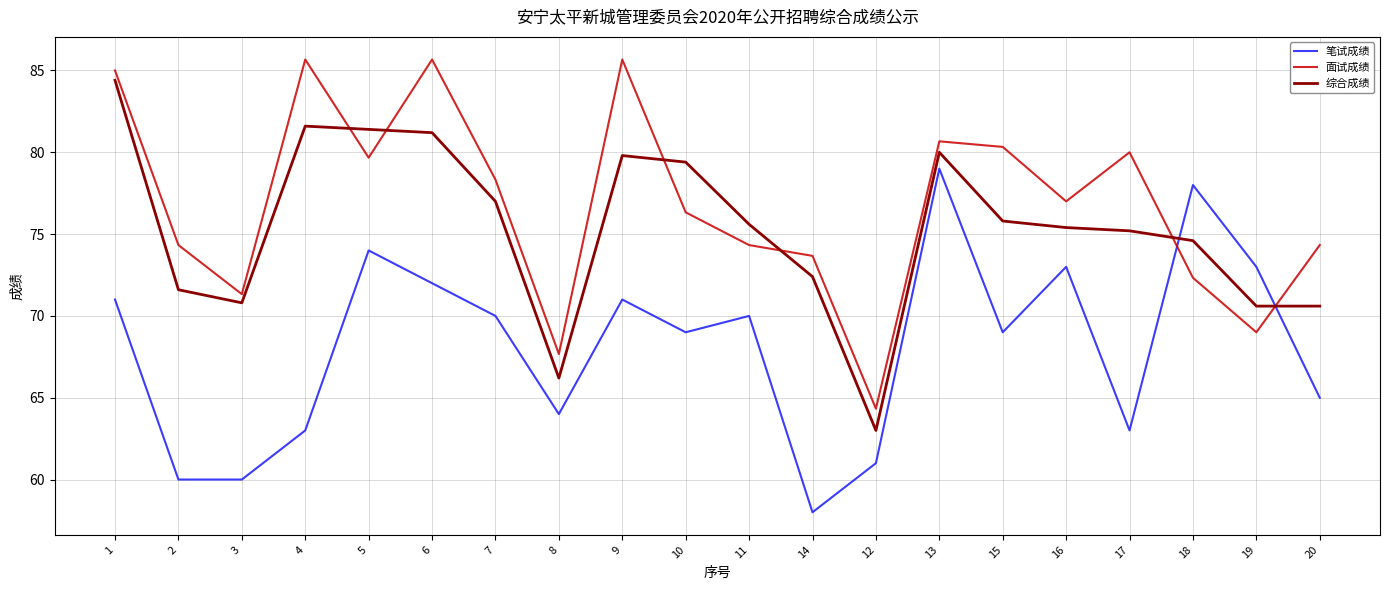

Reading right to left, list all the values displayed in this chart.

笔试成绩: 20=65.0	19=73.0	18=78.0	17=63.0	16=73.0	15=69.0	13=79.0	12=61.0	14=58.0	11=70.0	10=69.0	9=71.0	8=64.0	7=70.0	6=72.0	5=74.0	4=63.0	3=60.0	2=60.0	1=71.0
面试成绩: 20=74.3	19=69.0	18=72.3	17=80.0	16=77.0	15=80.3	13=80.7	12=64.3	14=73.7	11=74.3	10=76.3	9=85.7	8=67.7	7=78.3	6=85.7	5=79.7	4=85.7	3=71.3	2=74.3	1=85.0
综合成绩: 20=70.6	19=70.6	18=74.6	17=75.2	16=75.4	15=75.8	13=80.0	12=63.0	14=72.4	11=75.6	10=79.4	9=79.8	8=66.2	7=77.0	6=81.2	5=81.4	4=81.6	3=70.8	2=71.6	1=84.4